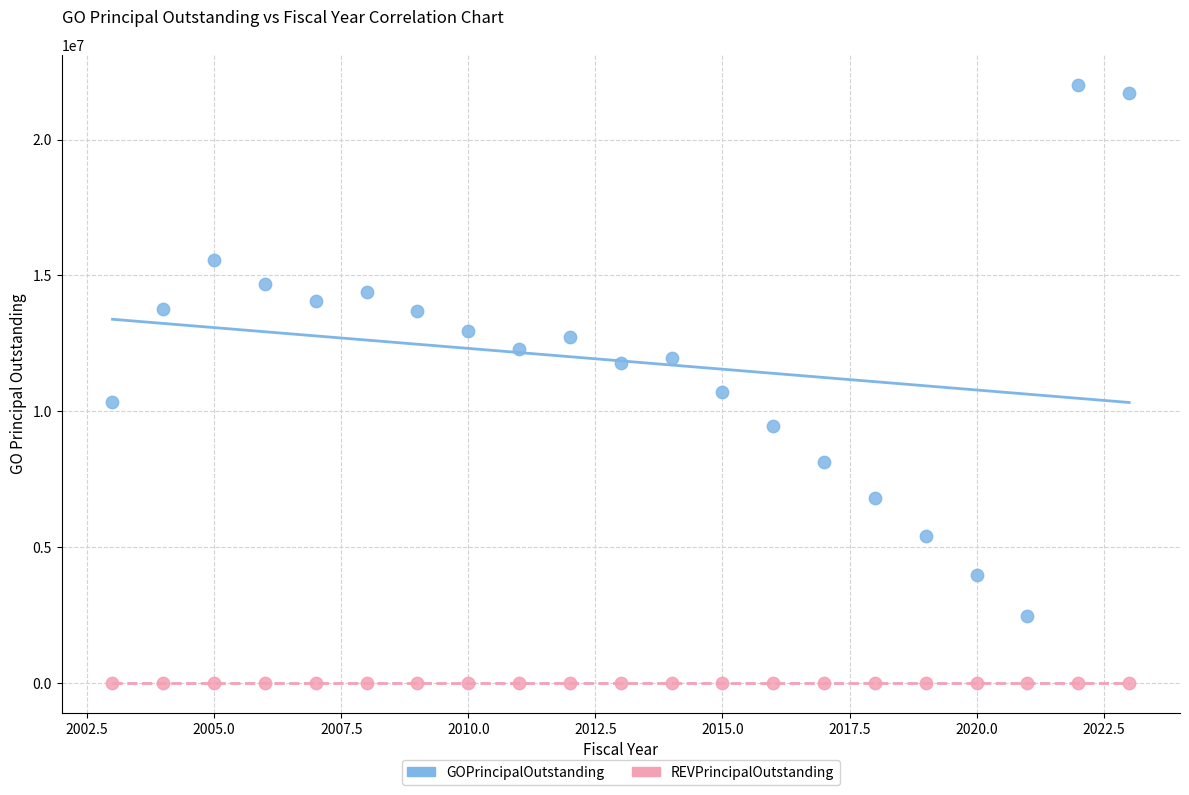

What are all the series names shown in the legend?

GOPrincipalOutstanding, REVPrincipalOutstanding